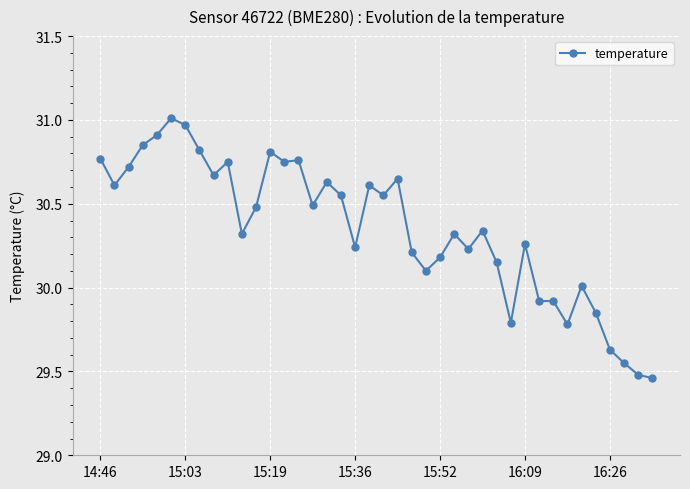

True or false: the data has more than 0 interior local peaks.

True